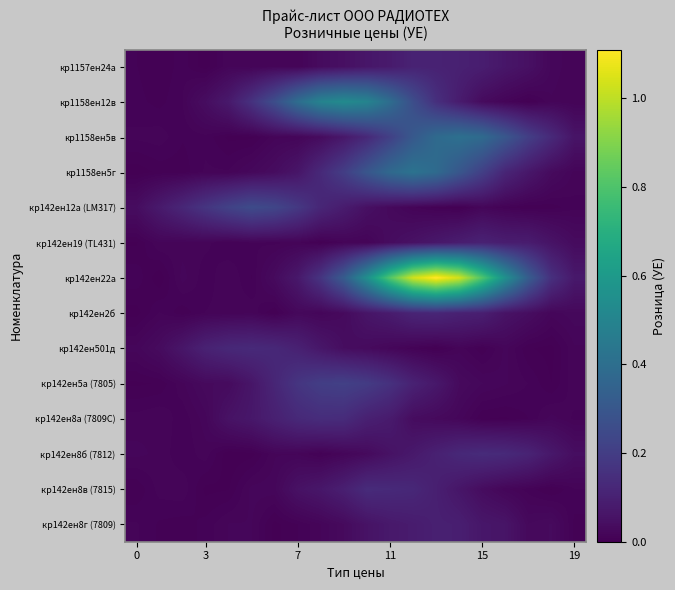

Reading left to right, transcribe all the data shown in this chart.

кр1157ен24а: 0.0	0.0	0.0	0.0	0.0	0.0	0.0	0.0	0.0	0.0	0.1	0.1	0.1	0.1	0.1	0.1	0.1	0.0	0.0	0.0
кр1158ен12в: 0.0	0.0	0.0	0.0	0.1	0.2	0.3	0.4	0.5	0.5	0.5	0.4	0.3	0.2	0.1	0.0	0.0	0.0	0.0	0.0
кр1158ен5в: 0.0	0.0	0.0	0.0	0.0	0.0	0.0	0.0	0.0	0.1	0.1	0.2	0.3	0.4	0.4	0.4	0.3	0.2	0.1	0.1
кр1158ен5г: 0.0	0.0	0.0	0.0	0.0	0.0	0.0	0.1	0.1	0.2	0.3	0.4	0.4	0.4	0.3	0.2	0.1	0.1	0.0	0.0
кр142ен12а (LM317): 0.0	0.1	0.1	0.2	0.2	0.3	0.2	0.2	0.1	0.1	0.0	0.0	0.0	0.0	0.0	0.0	0.0	0.0	0.0	0.0
кр142ен19 (ТL431): 0.0	0.0	0.0	0.0	0.0	0.0	0.0	0.0	0.0	0.0	0.0	0.0	0.1	0.1	0.1	0.1	0.1	0.1	0.1	0.0
кр142ен22а: 0.0	0.0	0.0	0.0	0.0	0.0	0.0	0.1	0.2	0.3	0.5	0.8	1.0	1.1	1.0	0.8	0.6	0.3	0.2	0.1
кр142ен2б: 0.0	0.0	0.0	0.0	0.0	0.0	0.0	0.0	0.0	0.0	0.1	0.1	0.1	0.1	0.1	0.1	0.1	0.0	0.0	0.0
кр142ен501д: 0.0	0.0	0.1	0.1	0.1	0.1	0.1	0.1	0.1	0.0	0.0	0.0	0.0	0.0	0.0	0.0	0.0	0.0	0.0	0.0
кр142ен5а (7805): 0.0	0.0	0.0	0.0	0.0	0.1	0.1	0.2	0.2	0.2	0.2	0.2	0.1	0.1	0.0	0.0	0.0	0.0	0.0	0.0
кр142ен8а (7809C): 0.0	0.0	0.0	0.0	0.1	0.1	0.1	0.1	0.1	0.1	0.1	0.1	0.0	0.0	0.0	0.0	0.0	0.0	0.0	0.0
кр142ен8б (7812): 0.0	0.0	0.0	0.0	0.0	0.0	0.0	0.0	0.0	0.0	0.0	0.1	0.1	0.1	0.1	0.1	0.1	0.1	0.1	0.0
кр142ен8в (7815): 0.0	0.0	0.0	0.0	0.0	0.0	0.0	0.1	0.1	0.1	0.1	0.1	0.1	0.1	0.1	0.0	0.0	0.0	0.0	0.0
кр142ен8г (7809): 0.0	0.0	0.0	0.0	0.0	0.0	0.0	0.0	0.0	0.0	0.1	0.1	0.1	0.1	0.1	0.1	0.1	0.0	0.0	0.0